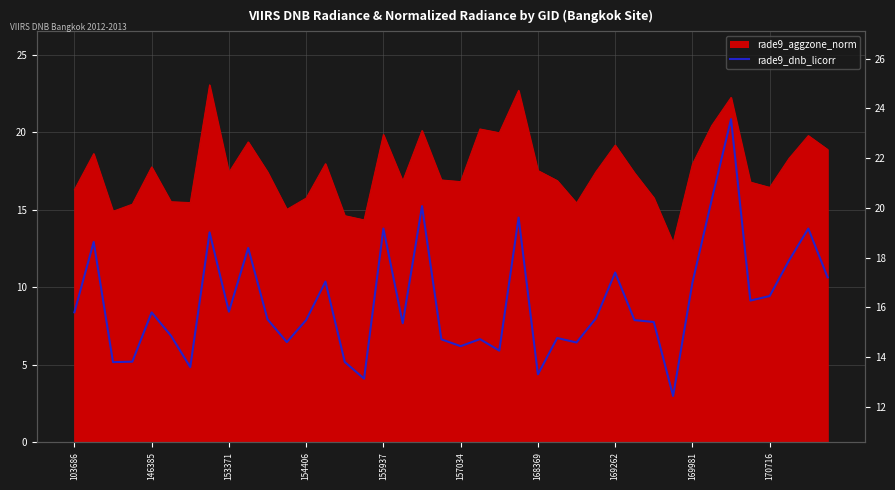

Is it true that the value at 170716 is 11.0?

False